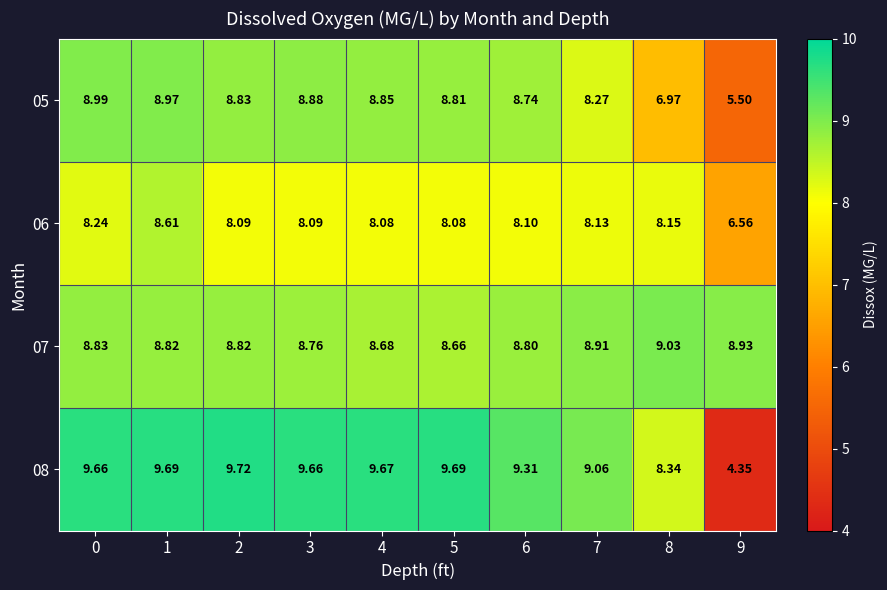

Is the value of 07 at 0 greater than the value of 06 at 0?

Yes